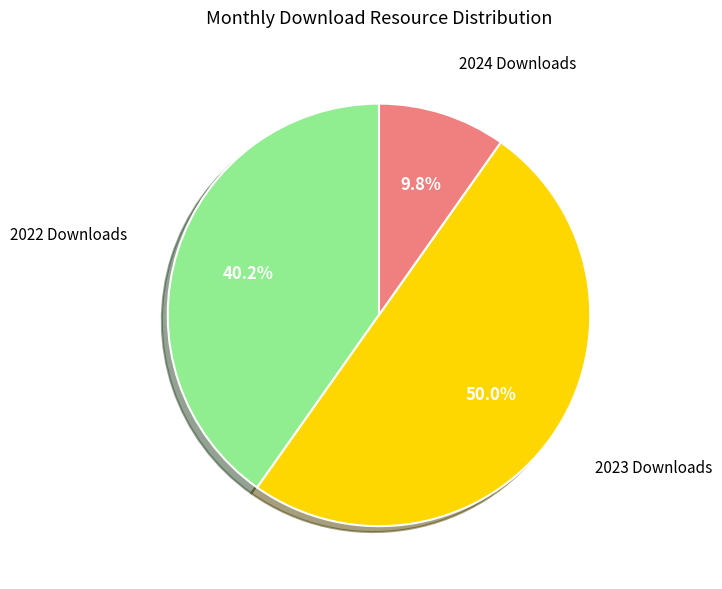

Is there a majority slice in this chart?

No